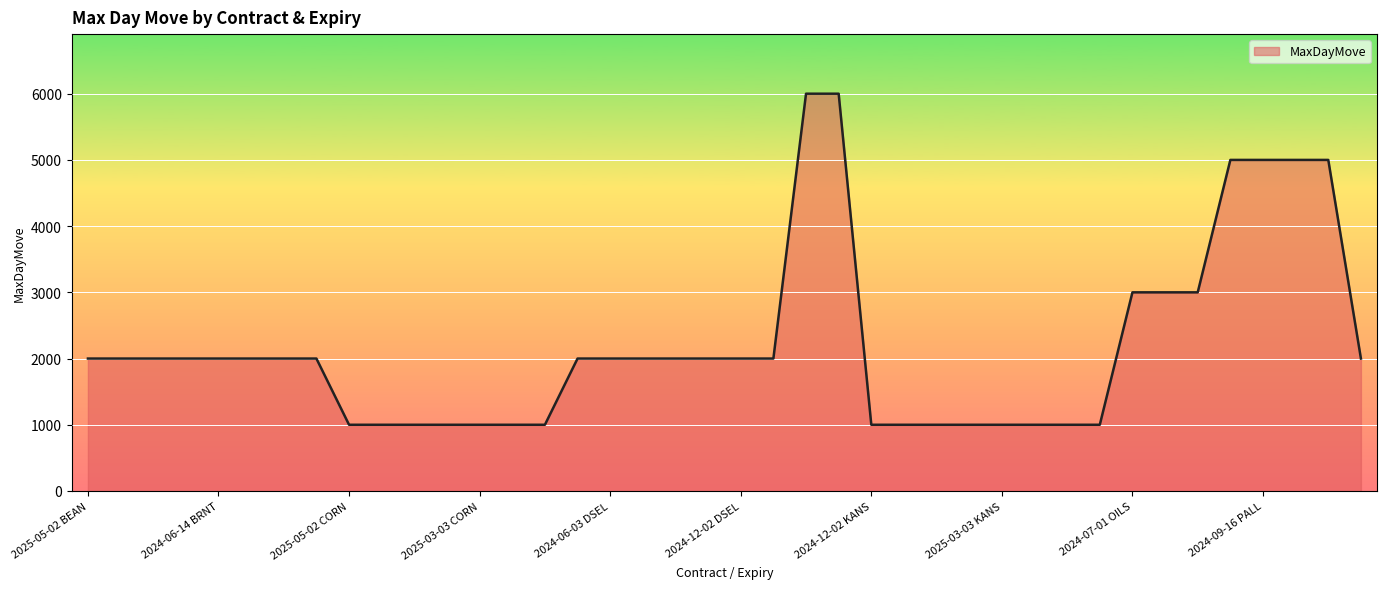

What is the minimum value shown in the chart?

1000